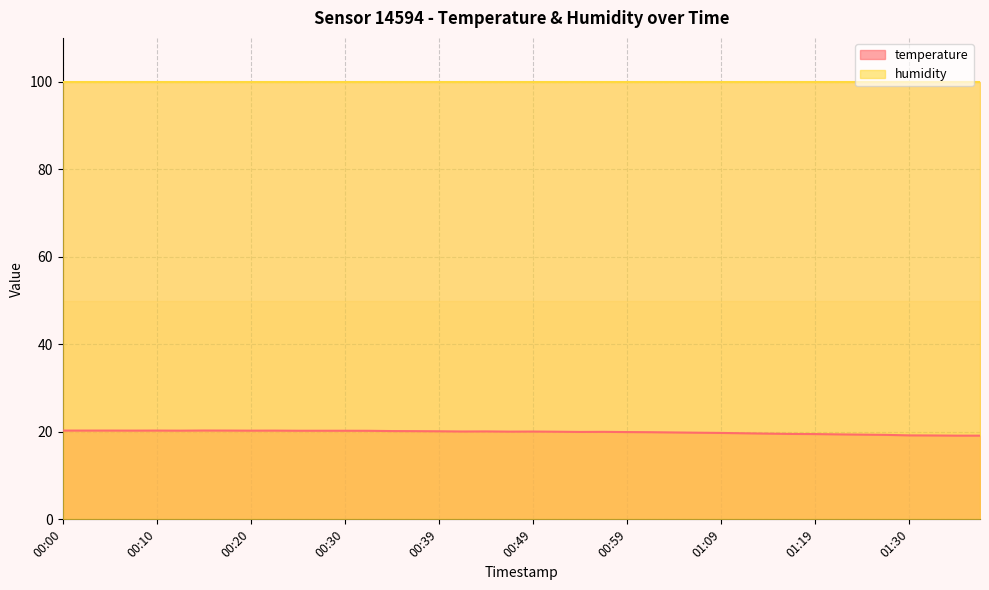

How many values are below 20?

18